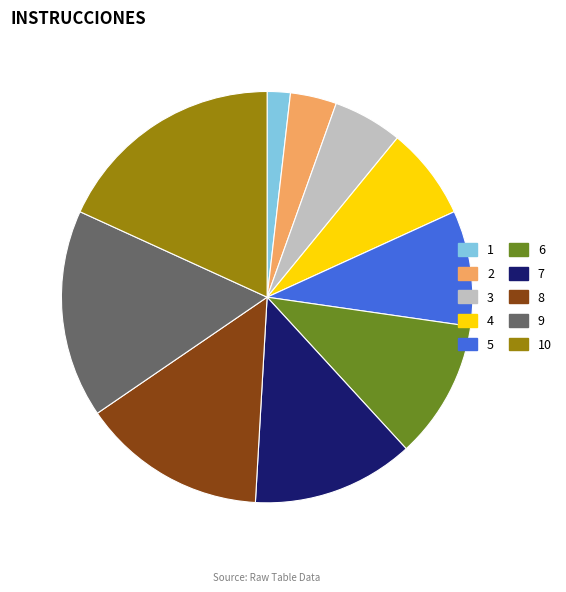

What is the largest slice in the pie chart?

10